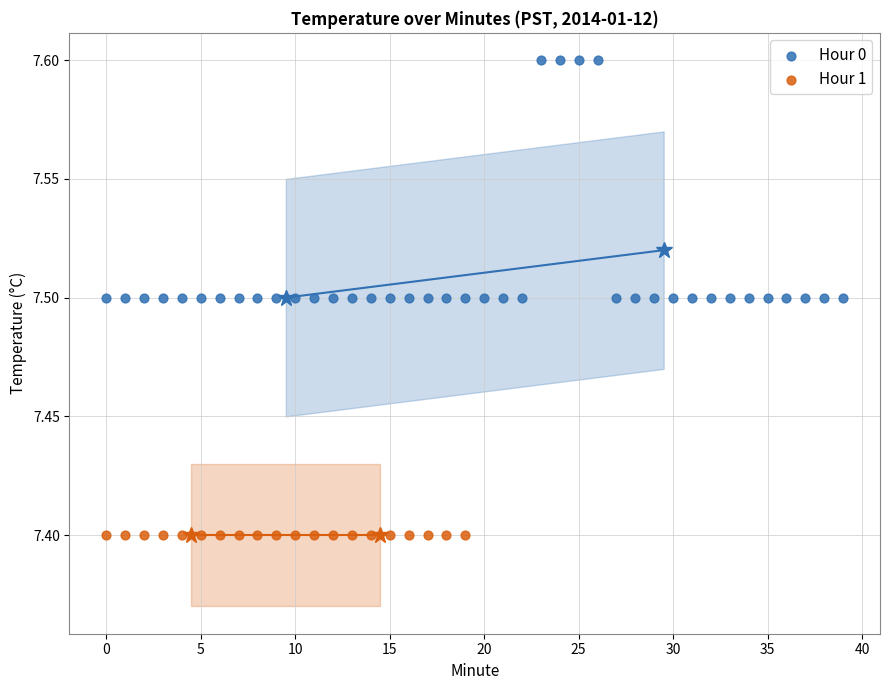

Which series contains the lowest Y value?

Hour 1